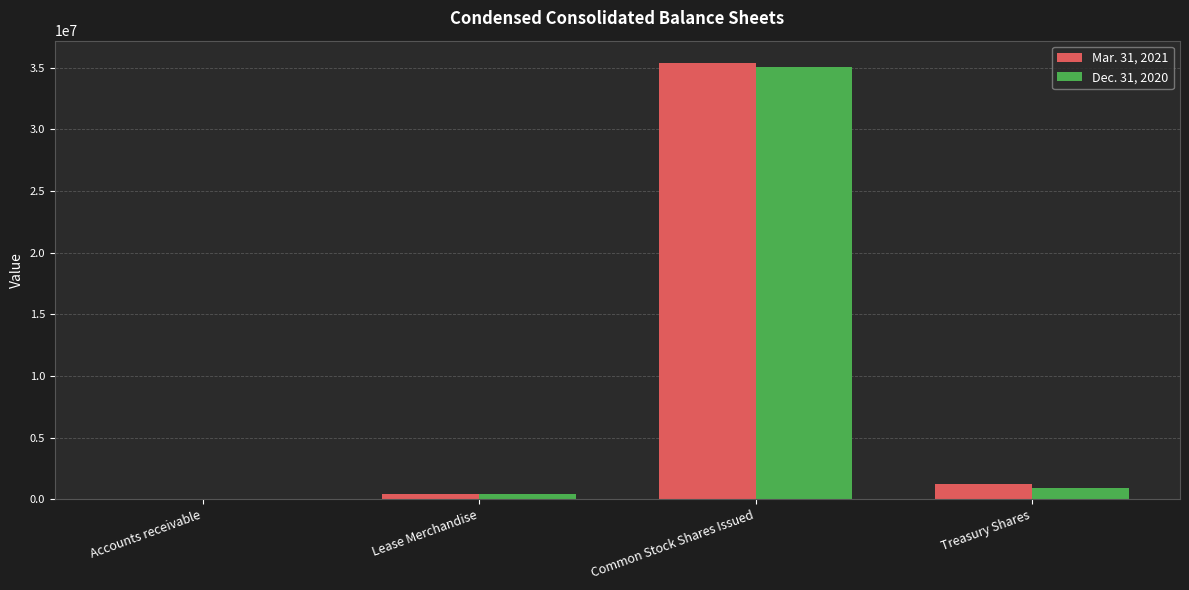

Reading left to right, list all the values displayed in this chart.

Mar. 31, 2021: 3920	441017	35430776	1260778
Dec. 31, 2020: 7613	458405	35099571	894660